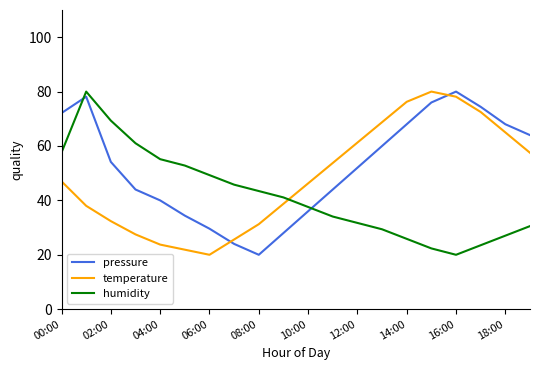

In pressure, how many points are higher than both neighbors (excluding endpoints)?

2